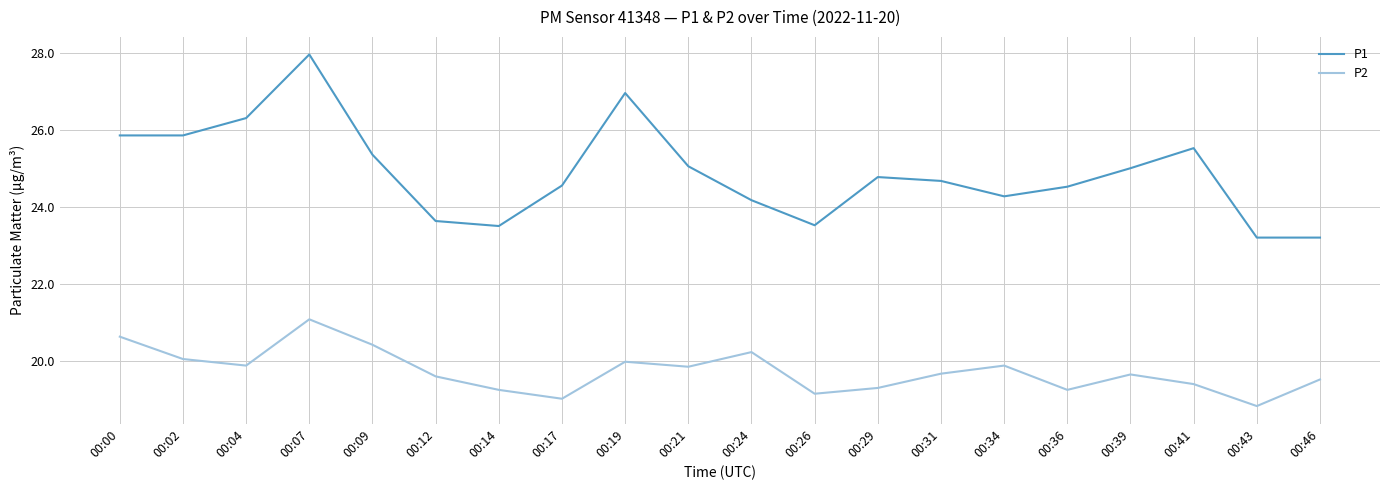

True or false: P1 and P2 cross at least once.

False